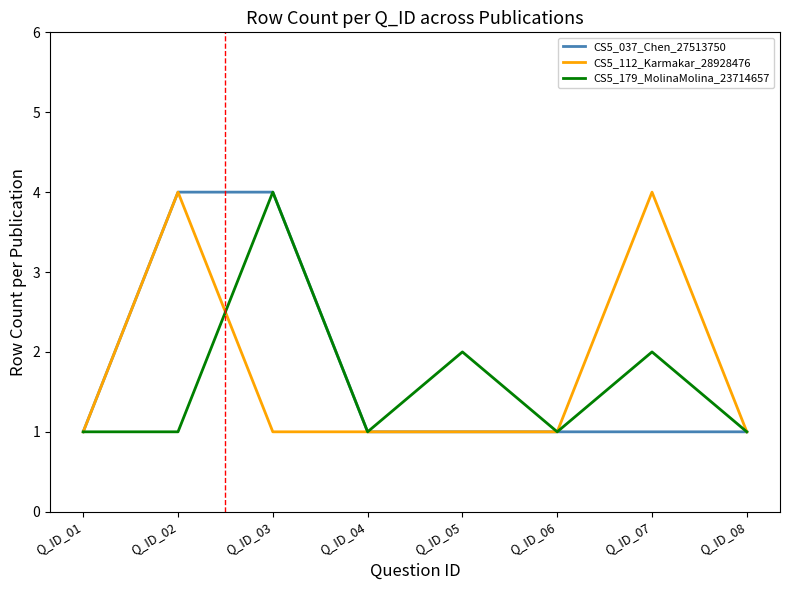

What is the highest value of the CS5_179_MolinaMolina_23714657 series?

4